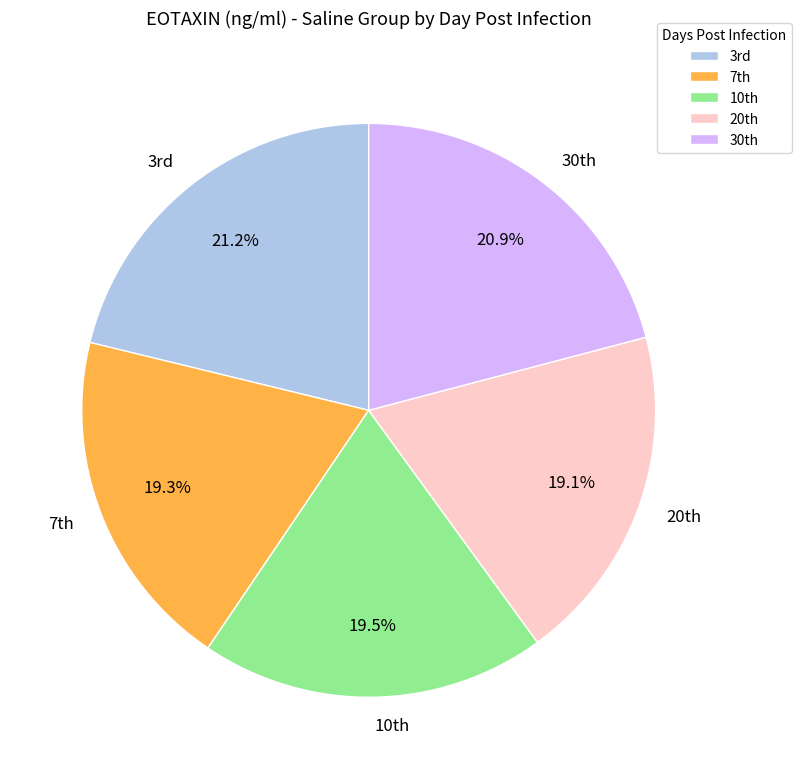

To the nearest percent, what is the average slice percentage?

20%